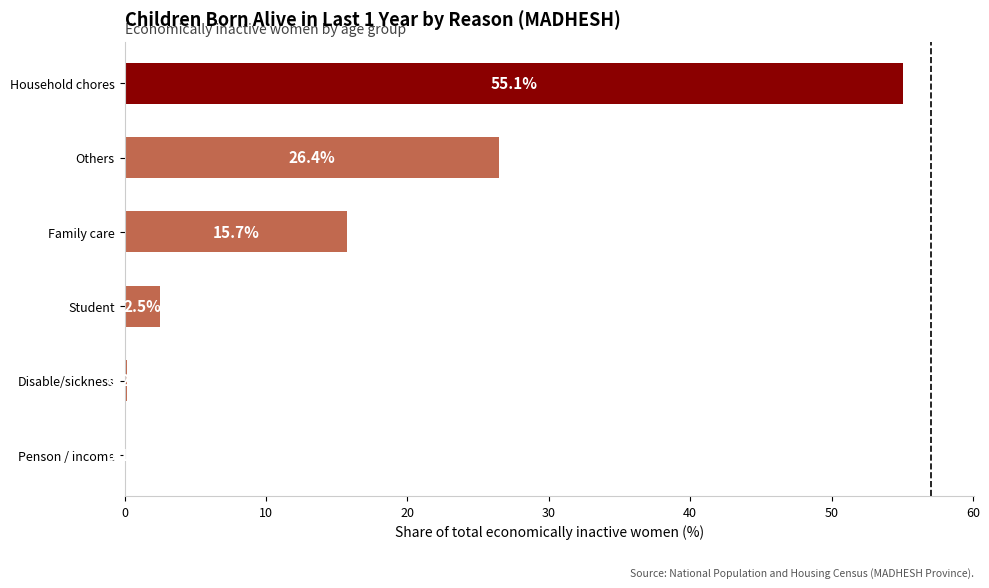

What is the sum of the values at Others and Household chores?

81.5